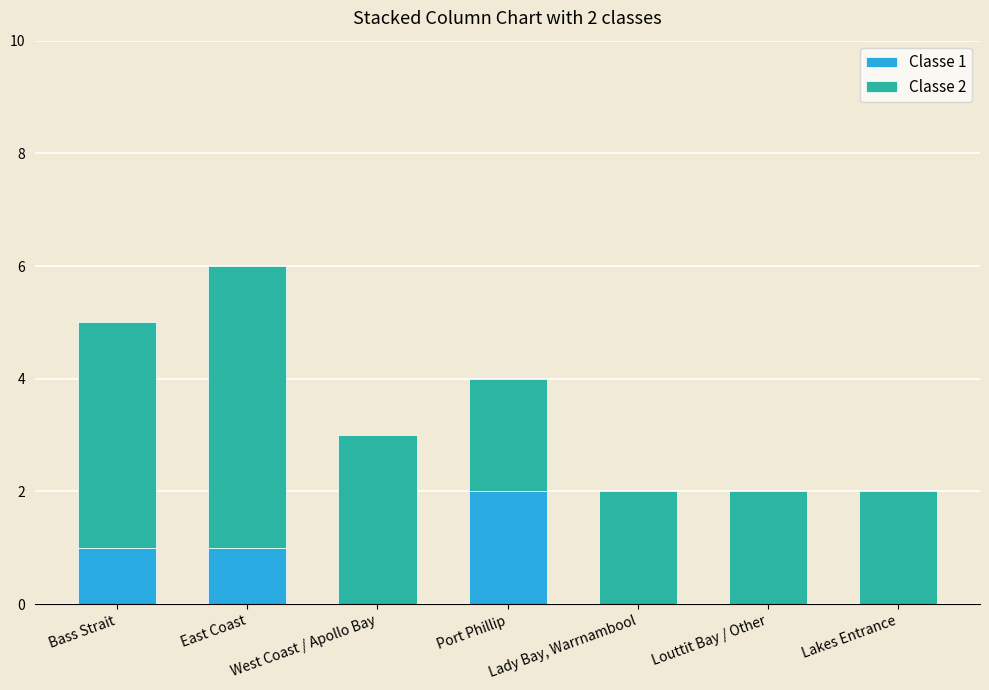

True or false: Classe 1 has a value of 0 at Lakes Entrance.

True